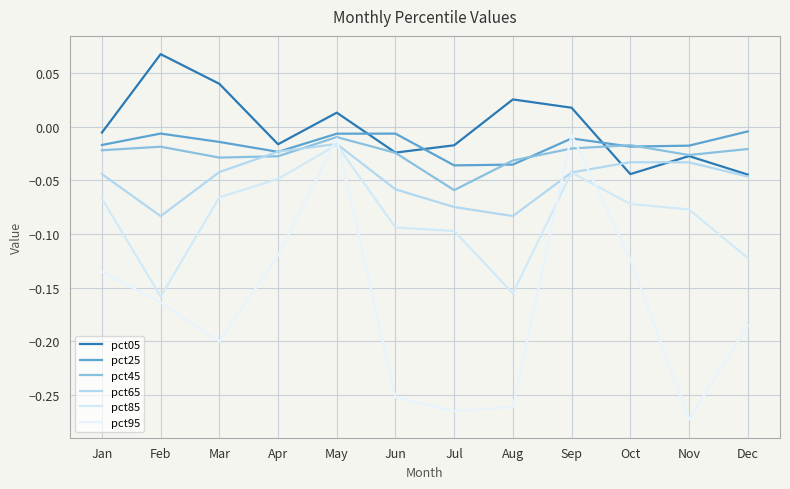

At how many categories does at least one series exceed 0?

5